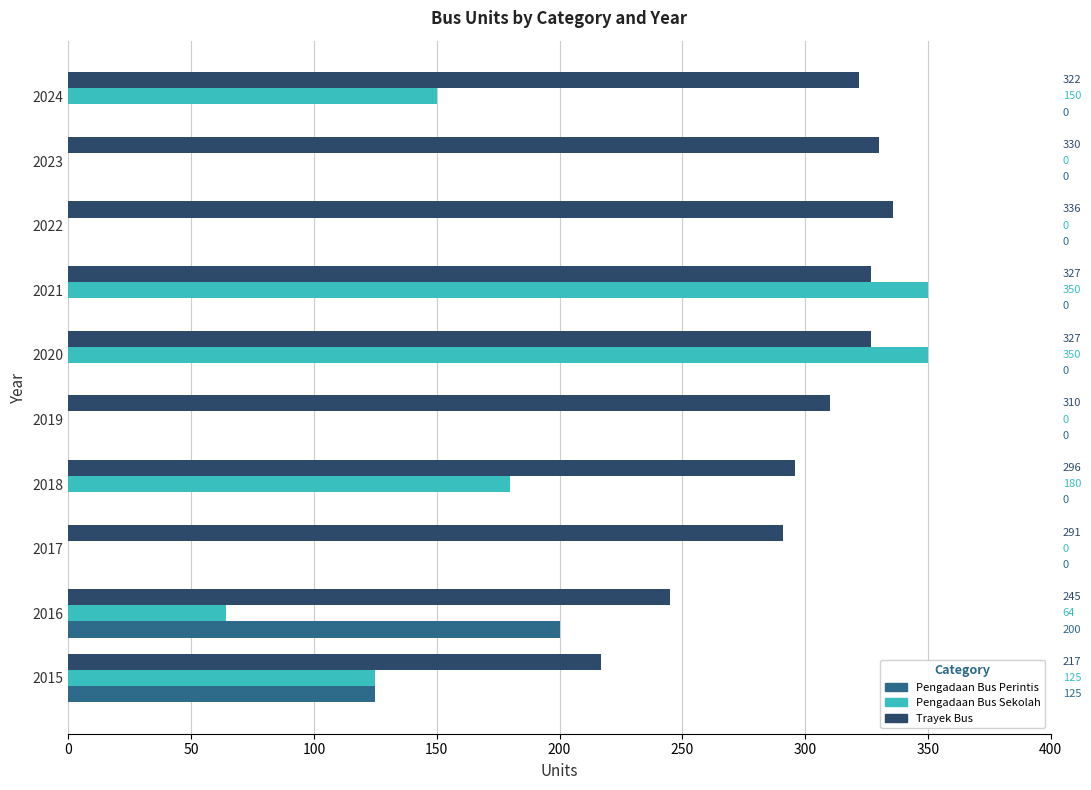

What is the total value across all series at 2022?

336